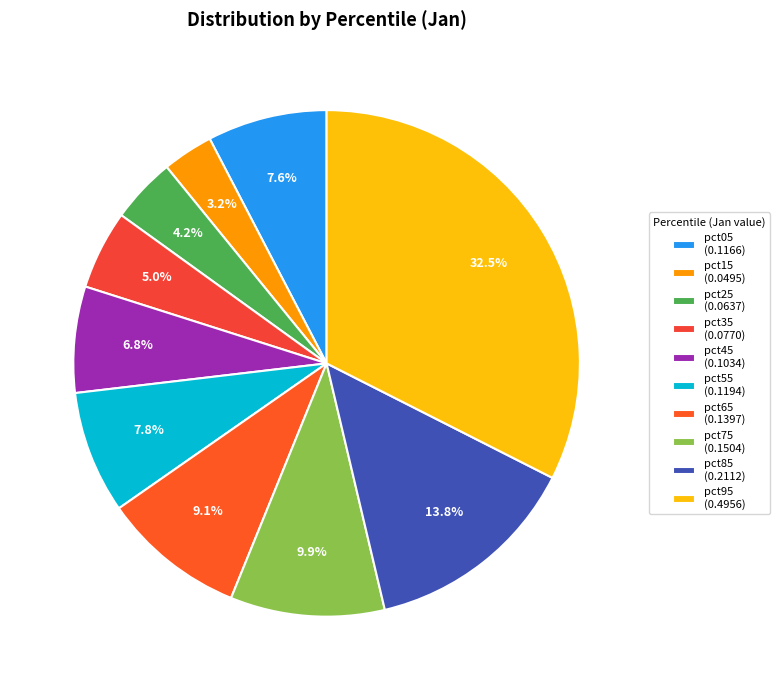

Do pct45 and pct95 together represent more than half of the pie?

No